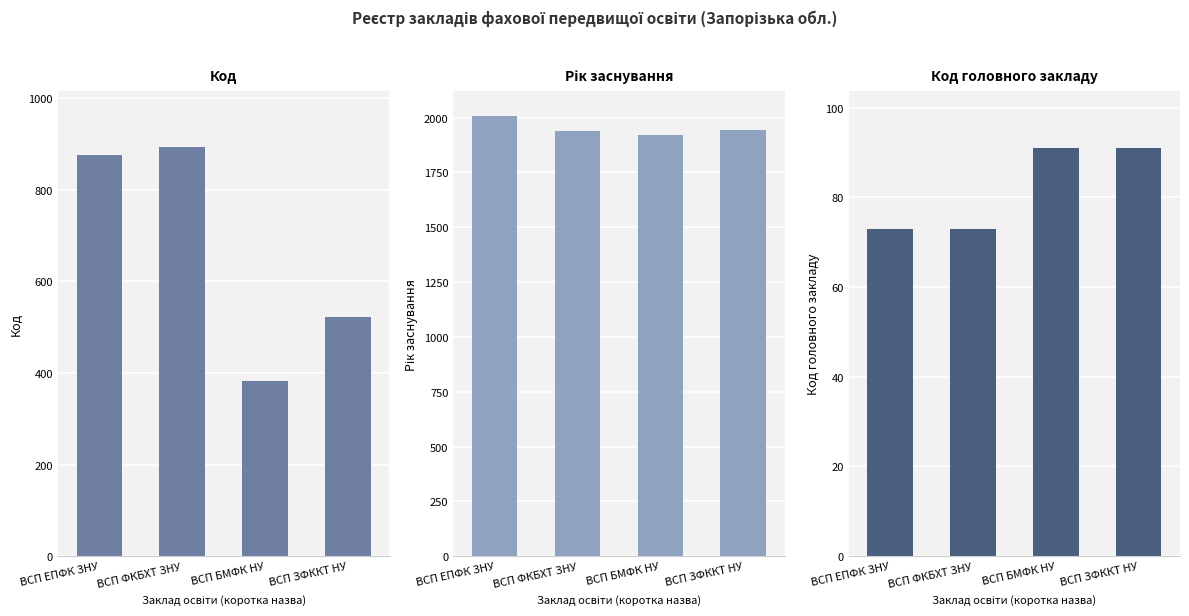

Reading right to left, extract all data points from this chart.

Код: ВСП ЗФККТ НУ=522	ВСП БМФК НУ=382	ВСП ФКБХТ ЗНУ=894	ВСП ЕПФК ЗНУ=875
Рік заснування: ВСП ЗФККТ НУ=1944	ВСП БМФК НУ=1922	ВСП ФКБХТ ЗНУ=1940	ВСП ЕПФК ЗНУ=2008
Код головного закладу: ВСП ЗФККТ НУ=91	ВСП БМФК НУ=91	ВСП ФКБХТ ЗНУ=73	ВСП ЕПФК ЗНУ=73